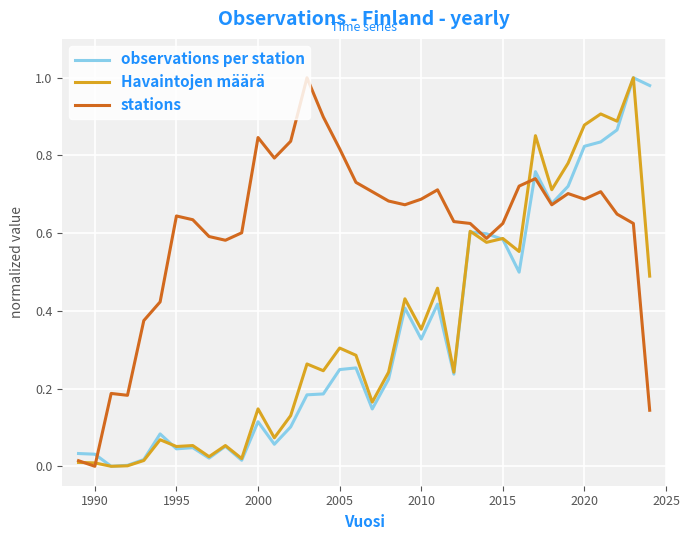

Which series has the largest total across all categories?

stations